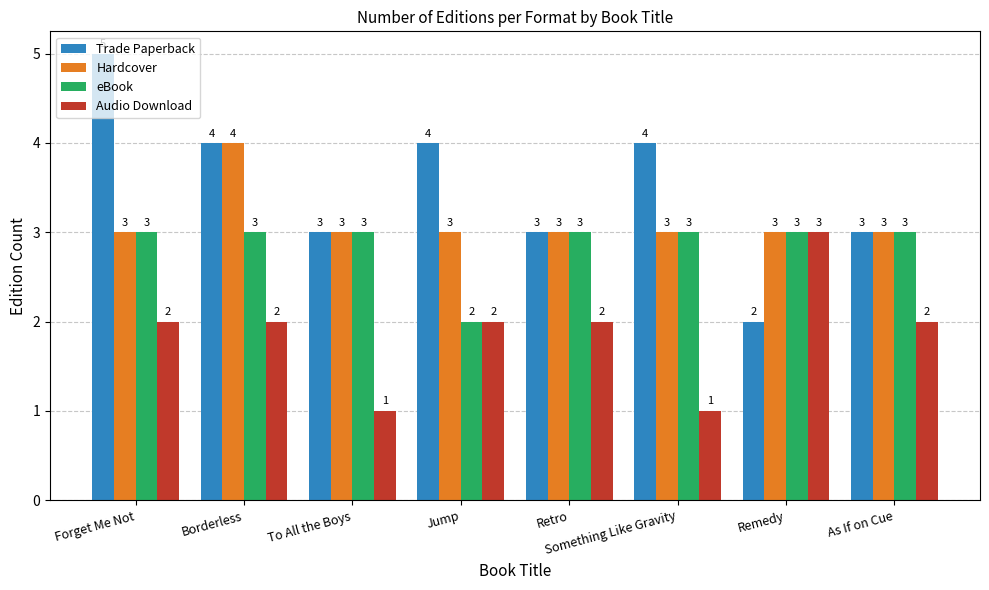

How many bars are there in each group?

4